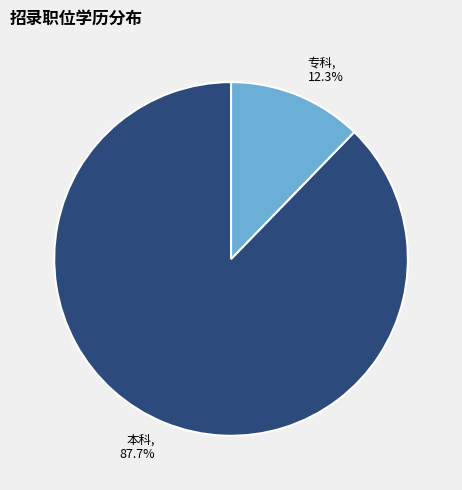

Combined, what portion of the pie is 本科, 87.7% and 专科, 12.3%?

100.0%